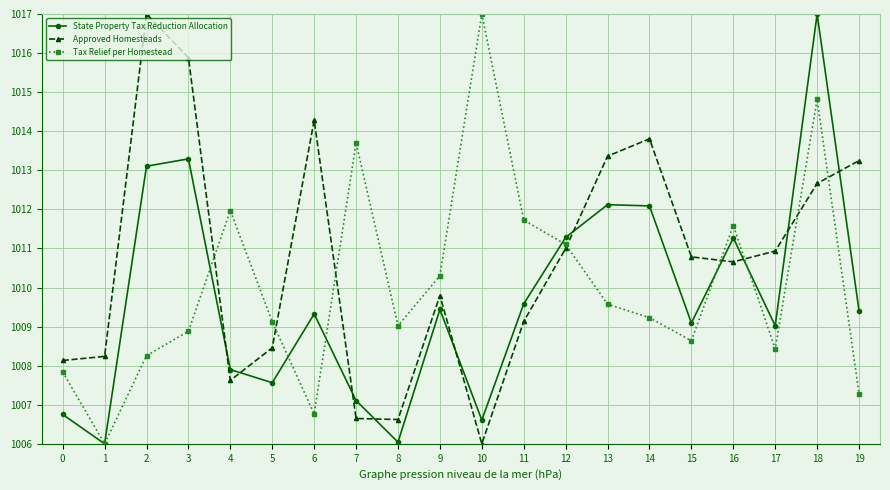

What are all the series names shown in the legend?

State Property Tax Reduction Allocation, Approved Homesteads, Tax Relief per Homestead